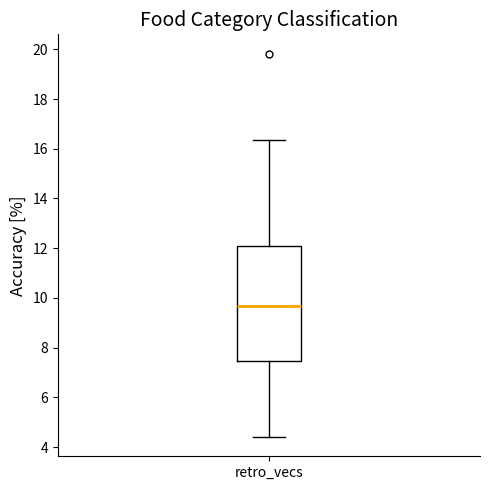

Transcribe this box plot: give where the median line is, the range the box spans, and where the two whiskers end, as read against the y-axis. The values are not printed on the chart, so give them approximately, as read against the axis.

median 9.6, box 7.4 to 12.0, whiskers 4.4 to 16.4